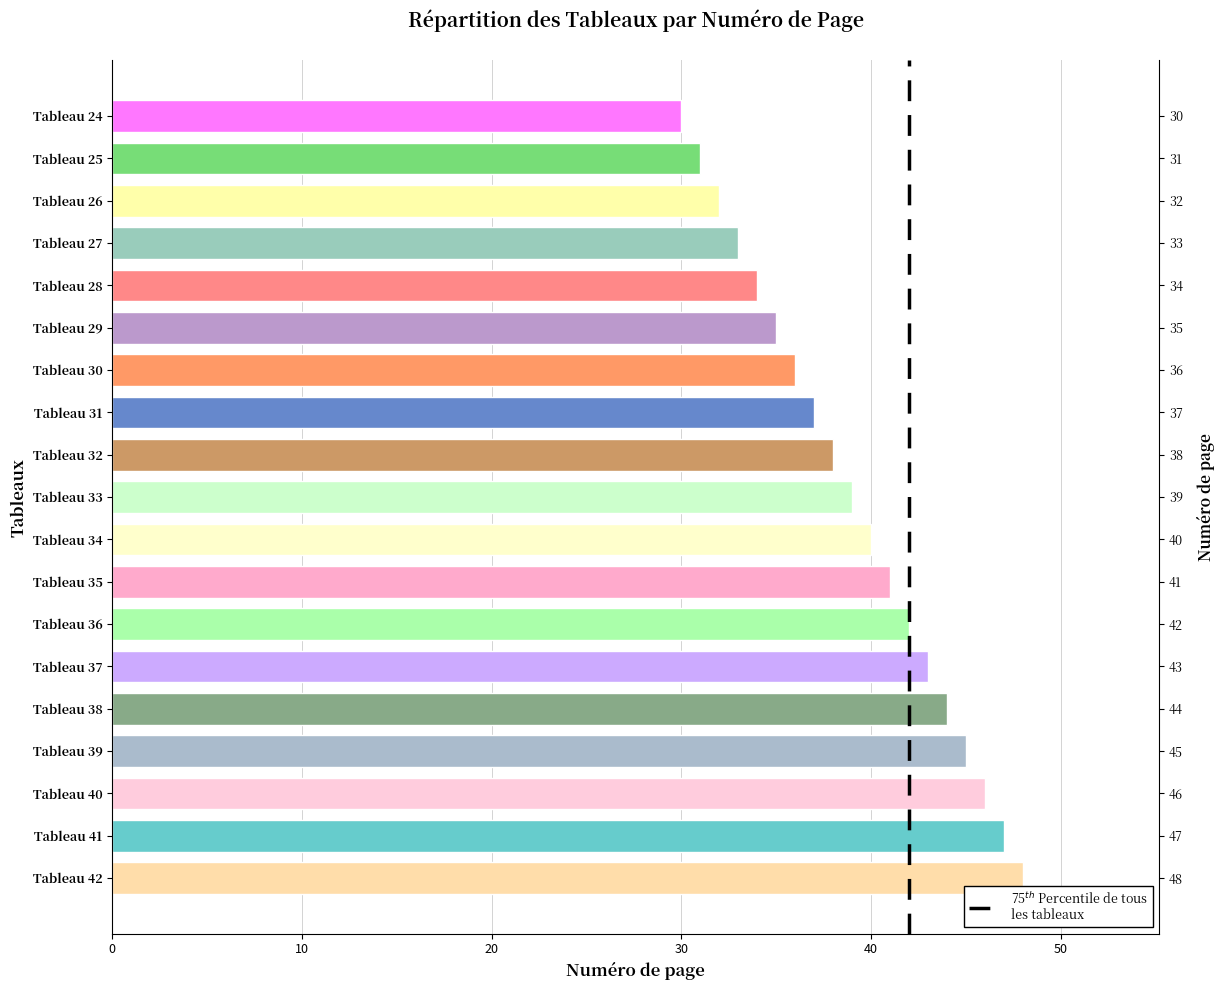

Reading right to left, extract all data points from this chart.

48	47	46	45	44	43	42	41	40	39	38	37	36	35	34	33	32	31	30